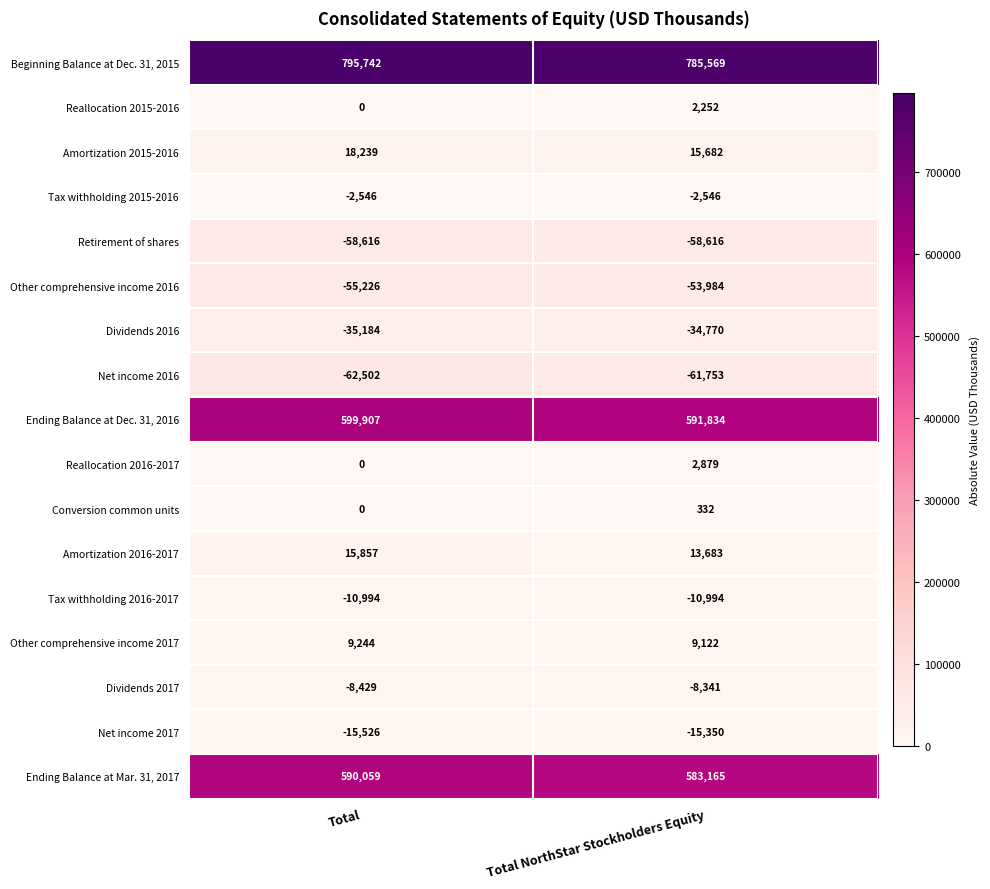

Which label corresponds to the largest value in the chart?

Total